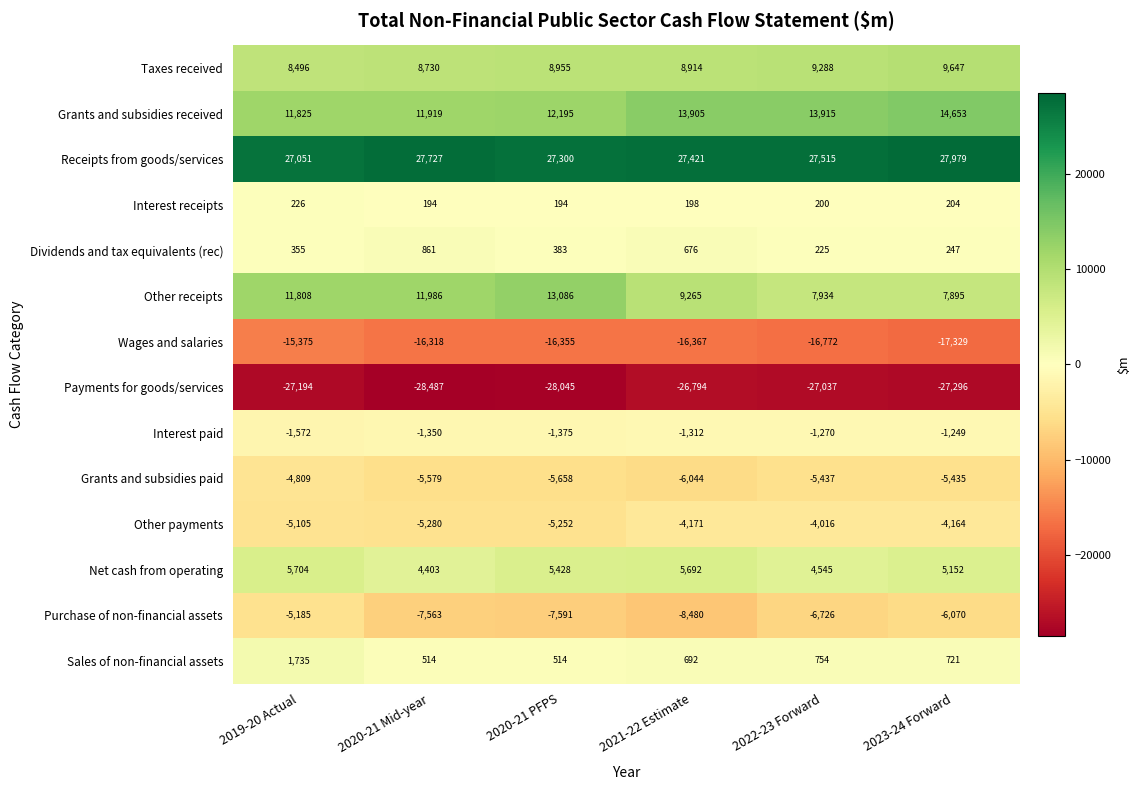

Between 2022-23 Forward and 2023-24 Forward, which series saw the biggest shift?

Grants and subsidies received